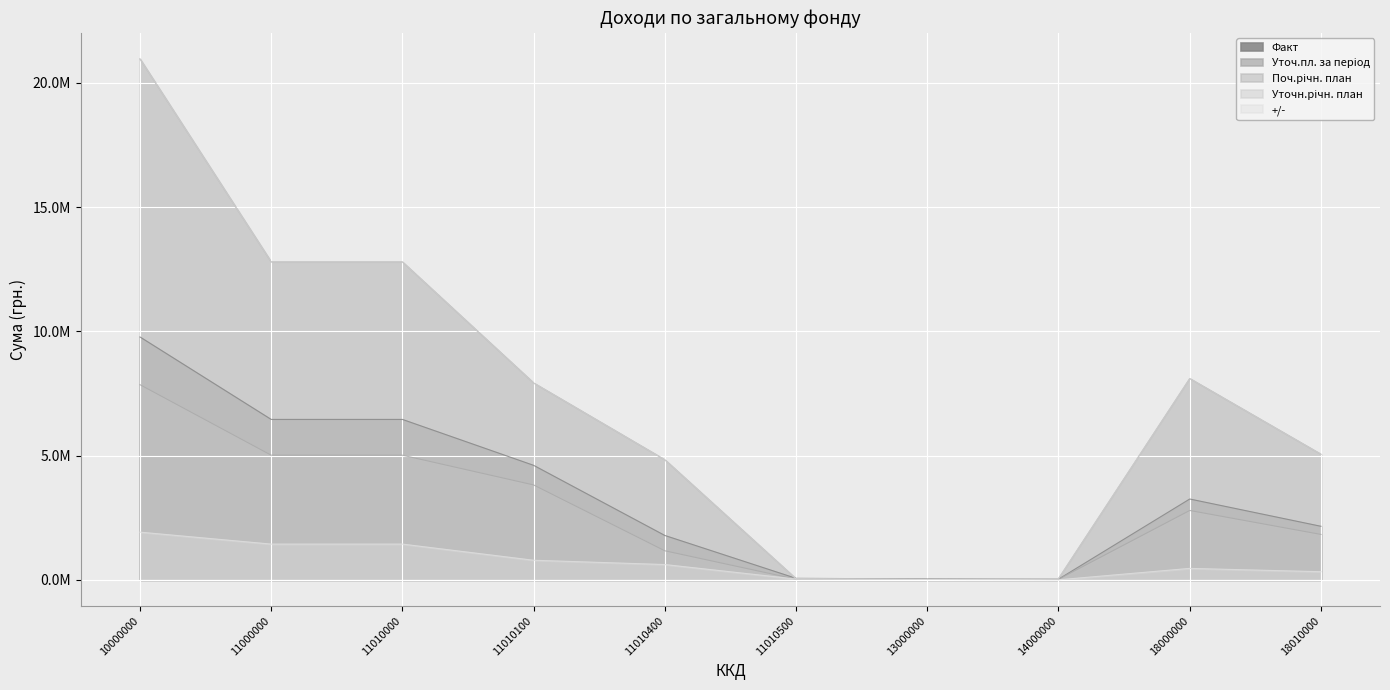

True or false: Уточ.пл. за період and +/- cross at least once.

True